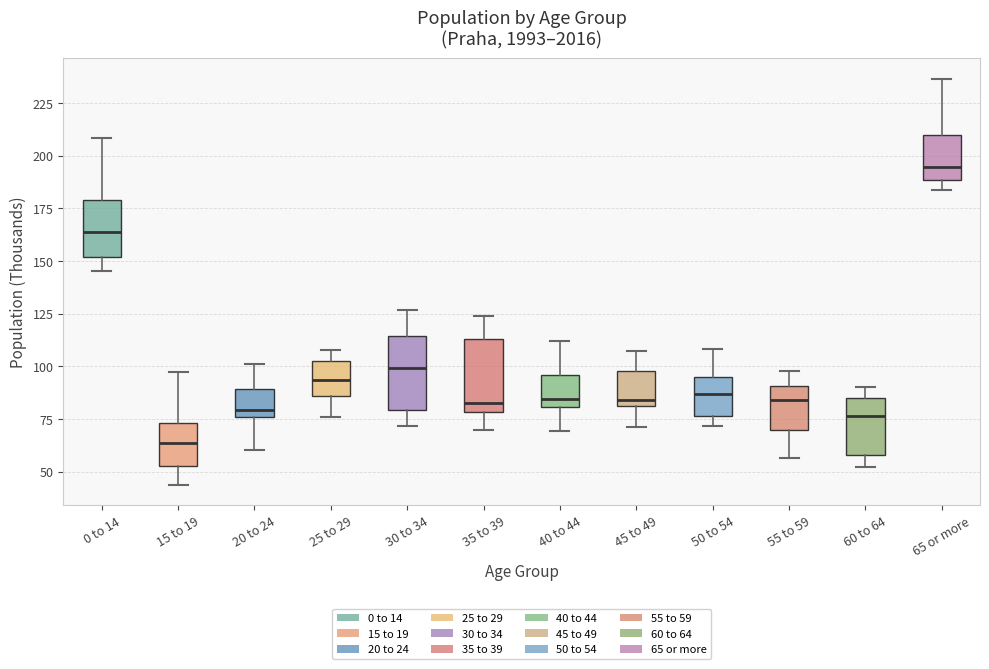

Where is the upper edge of the box for 20 to 24 on the y-axis? The values are not printed on the chart, so give them approximately, as read against the axis.

90